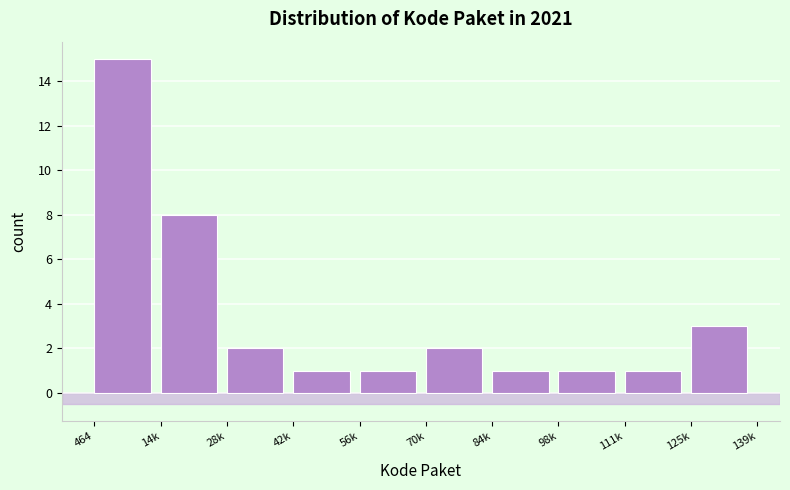

Reading right to left, transcribe all the data shown in this chart.

125k=3	111k=1	98k=1	84k=1	70k=2	56k=1	42k=1	28k=2	14k=8	464=15